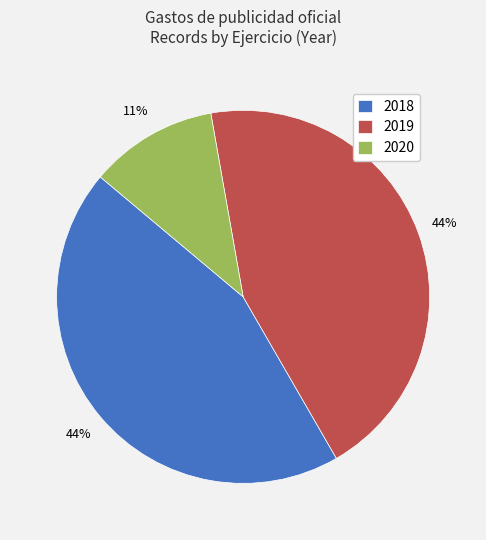

To the nearest percent, what is the combined percentage of 2018 and 2020?

56%